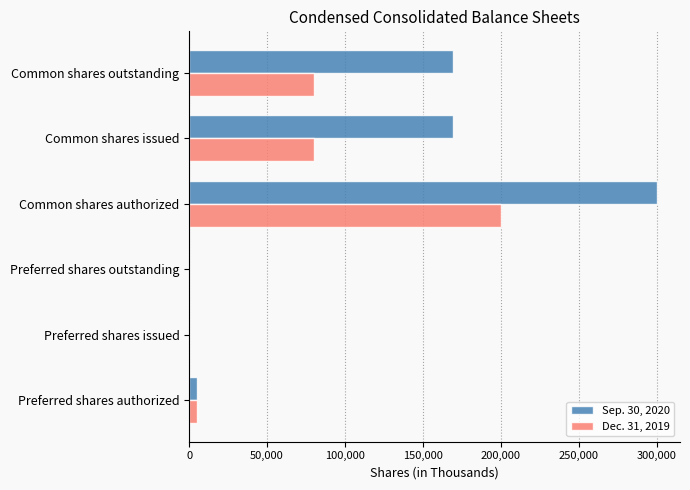

At which category is the sum across all series the highest?

Common shares authorized